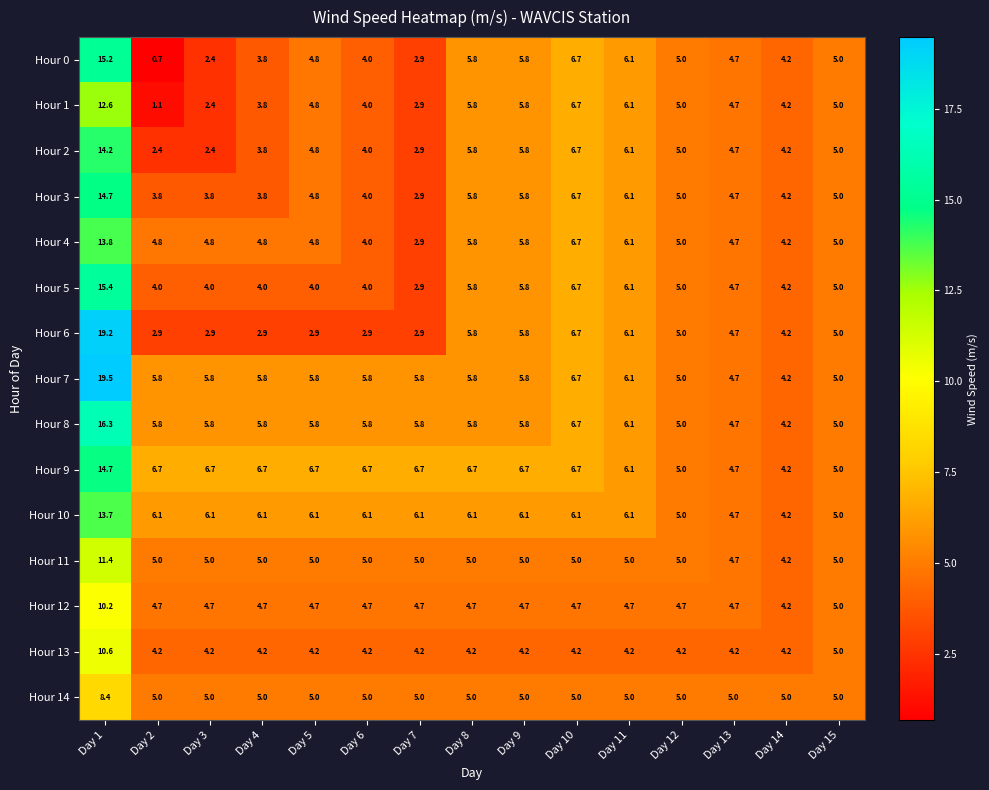

At which category is the sum across all series the highest?

Day 1